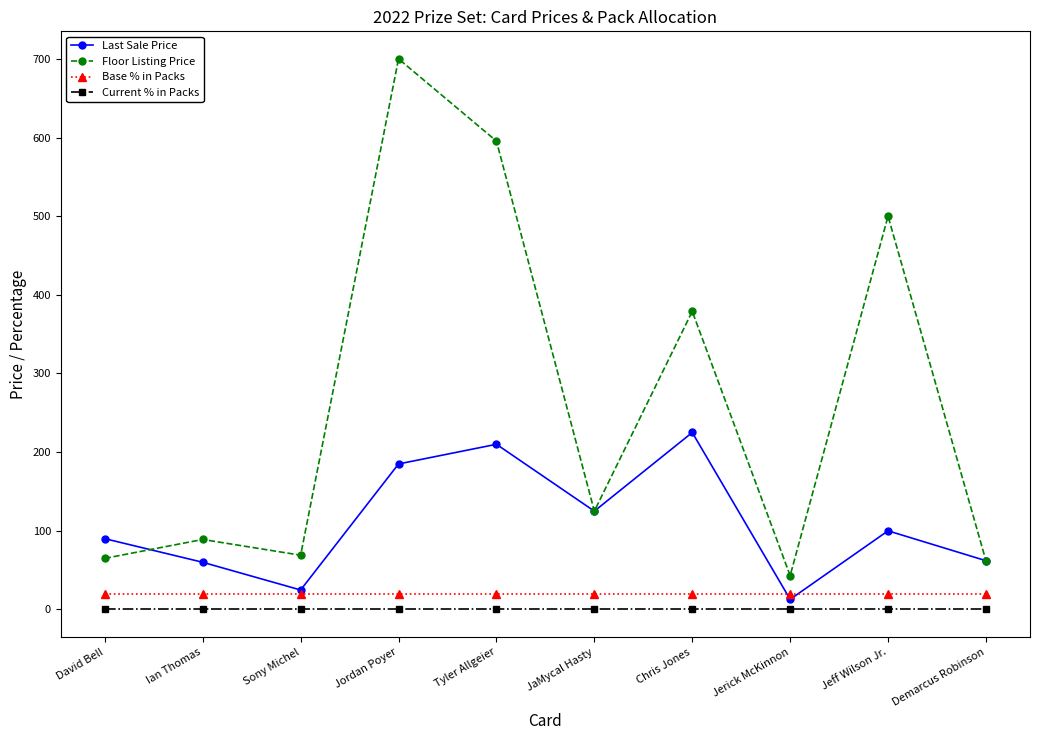

What is the spread (max minus min) of values at Sony Michel?

69.0